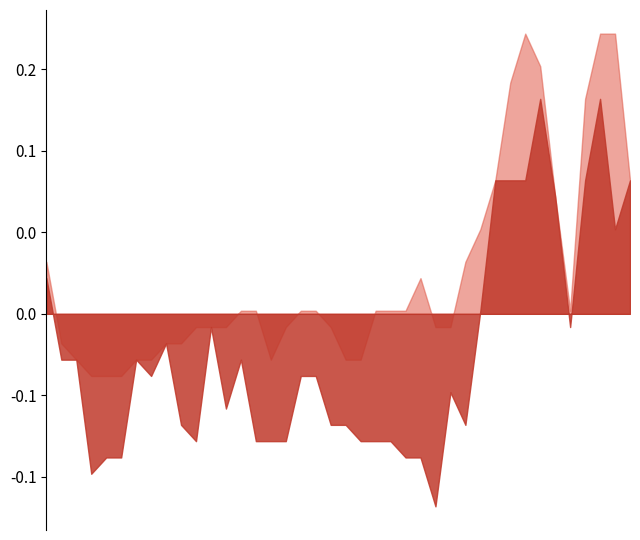

Rank the series by their maximum value, from highest to lowest.

High, Low